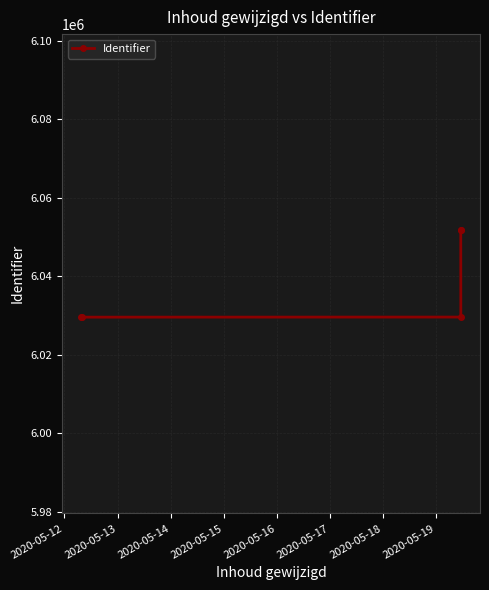

What is the average value?

6038445